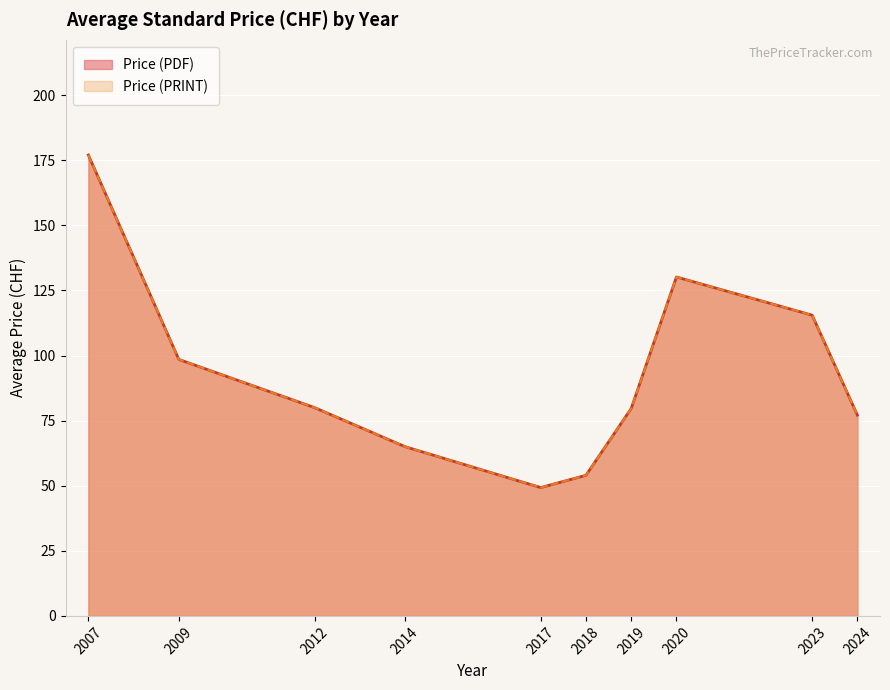

Does the chart display data point markers on the line(s)?

No